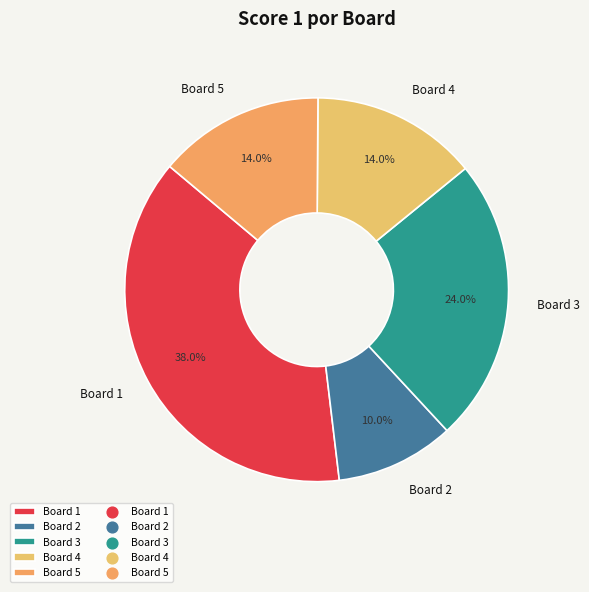

Do Board 4 and Board 5 together represent more than half of the pie?

No